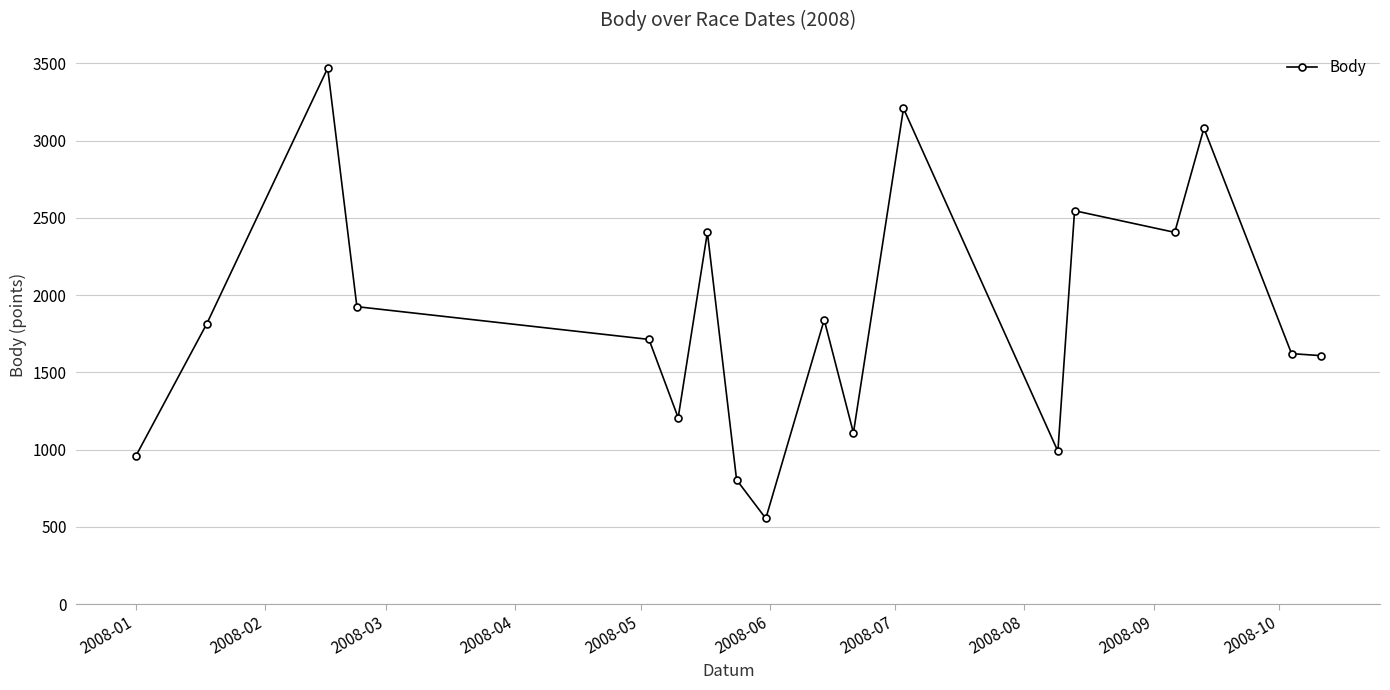

How many interior local peaks (higher than both neighbors) does the data have?

6